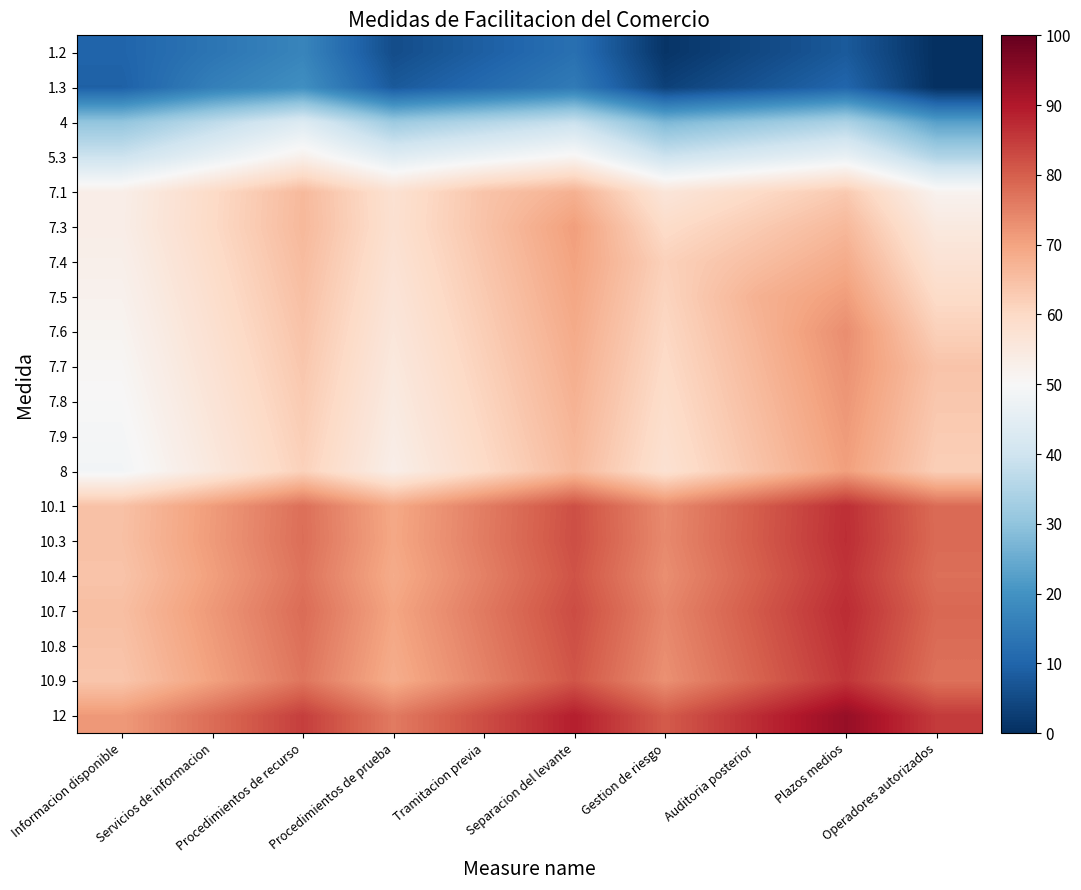

Reading left to right, transcribe all the data shown in this chart.

1.2: Informacion disponible=10.0	Servicios de informacion=13.5	Procedimientos de recurso=17.0	Procedimientos de prueba=5.5	Tramitacion previa=9.0	Separacion del levante=12.5	Gestion de riesgo=1.0	Auditoria posterior=4.5	Plazos medios=8.0	Operadores autorizados=0.0
1.3: Informacion disponible=9.3	Servicios de informacion=15.8	Procedimientos de recurso=19.3	Procedimientos de prueba=7.8	Tramitacion previa=11.3	Separacion del levante=14.8	Gestion de riesgo=3.3	Auditoria posterior=6.8	Plazos medios=10.3	Operadores autorizados=0.0
4: Informacion disponible=30.3	Servicios de informacion=36.8	Procedimientos de recurso=43.3	Procedimientos de prueba=31.8	Tramitacion previa=35.3	Separacion del levante=38.8	Gestion de riesgo=27.3	Auditoria posterior=30.8	Plazos medios=34.3	Operadores autorizados=22.8
5.3: Informacion disponible=39.7	Servicios de informacion=46.2	Procedimientos de recurso=52.7	Procedimientos de prueba=44.2	Tramitacion previa=47.7	Separacion del levante=51.2	Gestion de riesgo=39.7	Auditoria posterior=43.2	Plazos medios=46.7	Operadores autorizados=35.2
7.1: Informacion disponible=53.2	Servicios de informacion=59.7	Procedimientos de recurso=66.2	Procedimientos de prueba=57.7	Tramitacion previa=64.2	Separacion del levante=67.7	Gestion de riesgo=56.2	Auditoria posterior=59.7	Plazos medios=63.2	Operadores autorizados=51.7
7.3: Informacion disponible=53.3	Servicios de informacion=59.8	Procedimientos de recurso=66.3	Procedimientos de prueba=57.8	Tramitacion previa=64.3	Separacion del levante=70.8	Gestion de riesgo=59.3	Auditoria posterior=62.8	Plazos medios=66.3	Operadores autorizados=54.8
7.4: Informacion disponible=52.7	Servicios de informacion=59.2	Procedimientos de recurso=65.7	Procedimientos de prueba=57.2	Tramitacion previa=63.7	Separacion del levante=70.2	Gestion de riesgo=61.7	Auditoria posterior=65.2	Plazos medios=68.7	Operadores autorizados=57.2
7.5: Informacion disponible=52.0	Servicios de informacion=58.5	Procedimientos de recurso=65.0	Procedimientos de prueba=56.5	Tramitacion previa=63.0	Separacion del levante=69.5	Gestion de riesgo=61.0	Auditoria posterior=67.5	Plazos medios=71.0	Operadores autorizados=59.5
7.6: Informacion disponible=51.3	Servicios de informacion=57.8	Procedimientos de recurso=64.3	Procedimientos de prueba=55.8	Tramitacion previa=62.3	Separacion del levante=68.8	Gestion de riesgo=60.3	Auditoria posterior=66.8	Plazos medios=73.3	Operadores autorizados=61.8
7.7: Informacion disponible=50.7	Servicios de informacion=57.2	Procedimientos de recurso=63.7	Procedimientos de prueba=55.2	Tramitacion previa=61.7	Separacion del levante=68.2	Gestion de riesgo=59.7	Auditoria posterior=66.2	Plazos medios=72.7	Operadores autorizados=64.2
7.8: Informacion disponible=50.0	Servicios de informacion=56.5	Procedimientos de recurso=63.0	Procedimientos de prueba=54.5	Tramitacion previa=61.0	Separacion del levante=67.5	Gestion de riesgo=59.0	Auditoria posterior=65.5	Plazos medios=72.0	Operadores autorizados=63.5
7.9: Informacion disponible=49.3	Servicios de informacion=55.8	Procedimientos de recurso=62.3	Procedimientos de prueba=53.8	Tramitacion previa=60.3	Separacion del levante=66.8	Gestion de riesgo=58.3	Auditoria posterior=64.8	Plazos medios=71.3	Operadores autorizados=62.8
8: Informacion disponible=48.7	Servicios de informacion=55.2	Procedimientos de recurso=61.7	Procedimientos de prueba=53.2	Tramitacion previa=59.7	Separacion del levante=66.2	Gestion de riesgo=57.7	Auditoria posterior=64.2	Plazos medios=70.7	Operadores autorizados=62.2
10.1: Informacion disponible=64.7	Servicios de informacion=71.2	Procedimientos de recurso=77.7	Procedimientos de prueba=69.2	Tramitacion previa=75.7	Separacion del levante=82.2	Gestion de riesgo=73.7	Auditoria posterior=80.2	Plazos medios=86.7	Operadores autorizados=78.2
10.3: Informacion disponible=64.8	Servicios de informacion=71.3	Procedimientos de recurso=77.8	Procedimientos de prueba=69.3	Tramitacion previa=75.8	Separacion del levante=82.3	Gestion de riesgo=73.8	Auditoria posterior=80.3	Plazos medios=86.8	Operadores autorizados=78.3
10.4: Informacion disponible=64.2	Servicios de informacion=70.7	Procedimientos de recurso=77.2	Procedimientos de prueba=68.7	Tramitacion previa=75.2	Separacion del levante=81.7	Gestion de riesgo=73.2	Auditoria posterior=79.7	Plazos medios=86.2	Operadores autorizados=77.7
10.7: Informacion disponible=65.2	Servicios de informacion=71.7	Procedimientos de recurso=78.2	Procedimientos de prueba=69.7	Tramitacion previa=76.2	Separacion del levante=82.7	Gestion de riesgo=74.2	Auditoria posterior=80.7	Plazos medios=87.2	Operadores autorizados=78.7
10.8: Informacion disponible=64.5	Servicios de informacion=71.0	Procedimientos de recurso=77.5	Procedimientos de prueba=69.0	Tramitacion previa=75.5	Separacion del levante=82.0	Gestion de riesgo=73.5	Auditoria posterior=80.0	Plazos medios=86.5	Operadores autorizados=78.0
10.9: Informacion disponible=63.8	Servicios de informacion=70.3	Procedimientos de recurso=76.8	Procedimientos de prueba=68.3	Tramitacion previa=74.8	Separacion del levante=81.3	Gestion de riesgo=72.8	Auditoria posterior=79.3	Plazos medios=85.8	Operadores autorizados=77.3
12: Informacion disponible=71.5	Servicios de informacion=78.0	Procedimientos de recurso=84.5	Procedimientos de prueba=76.0	Tramitacion previa=82.5	Separacion del levante=89.0	Gestion de riesgo=80.5	Auditoria posterior=87.0	Plazos medios=93.5	Operadores autorizados=85.0